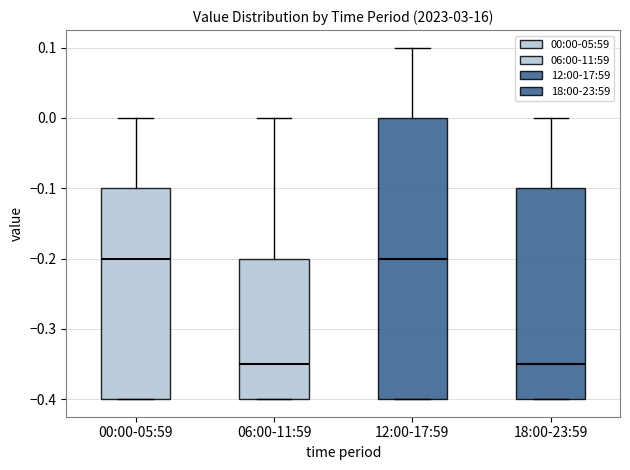

Where is the upper edge of the box for 06:00-11:59 on the y-axis? The values are not printed on the chart, so give them approximately, as read against the axis.

-0.20